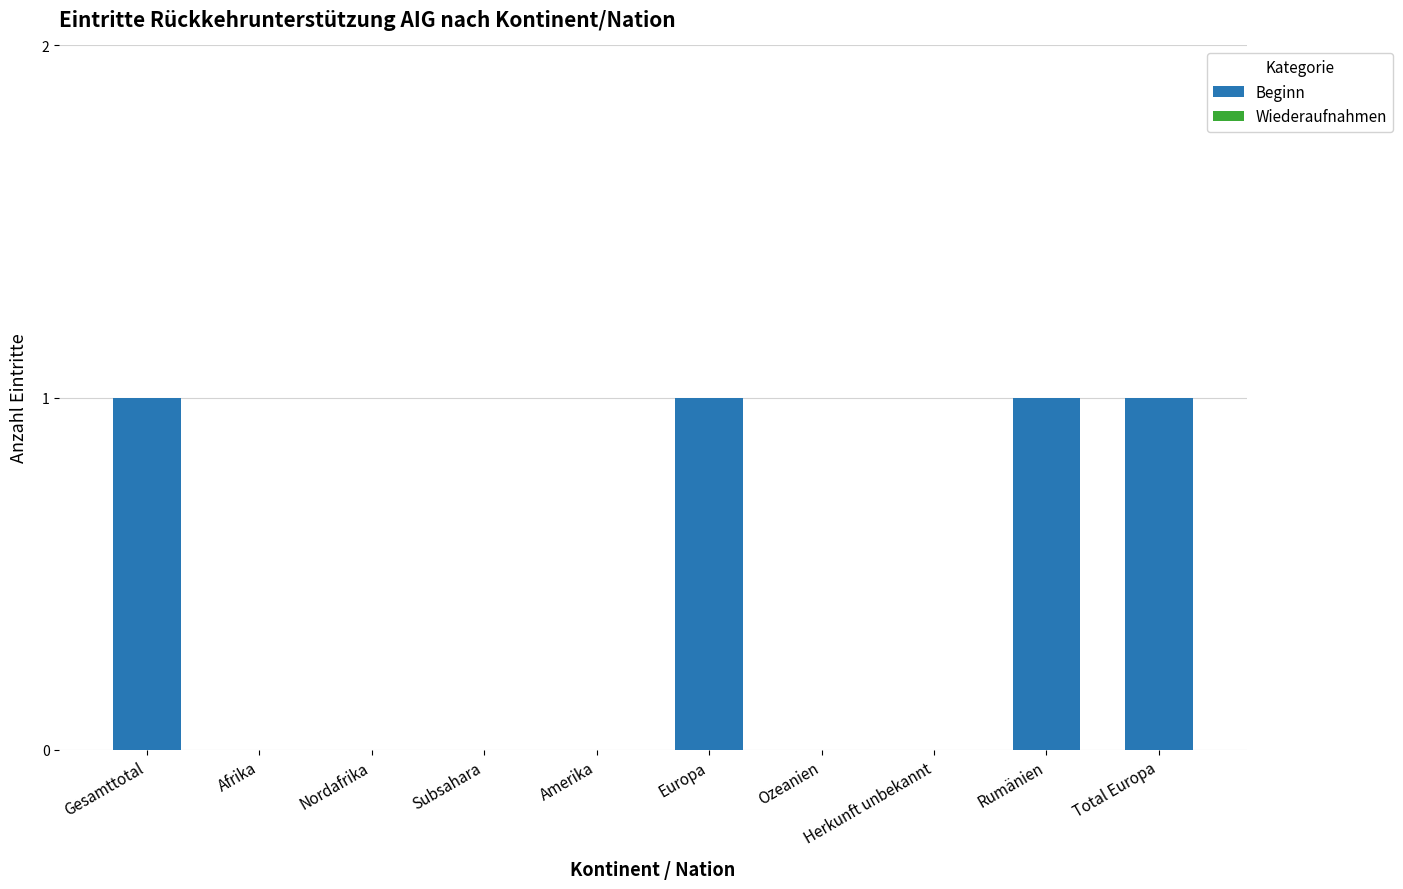

The chart shows a value of -1 at Nordafrika. True or false?

False